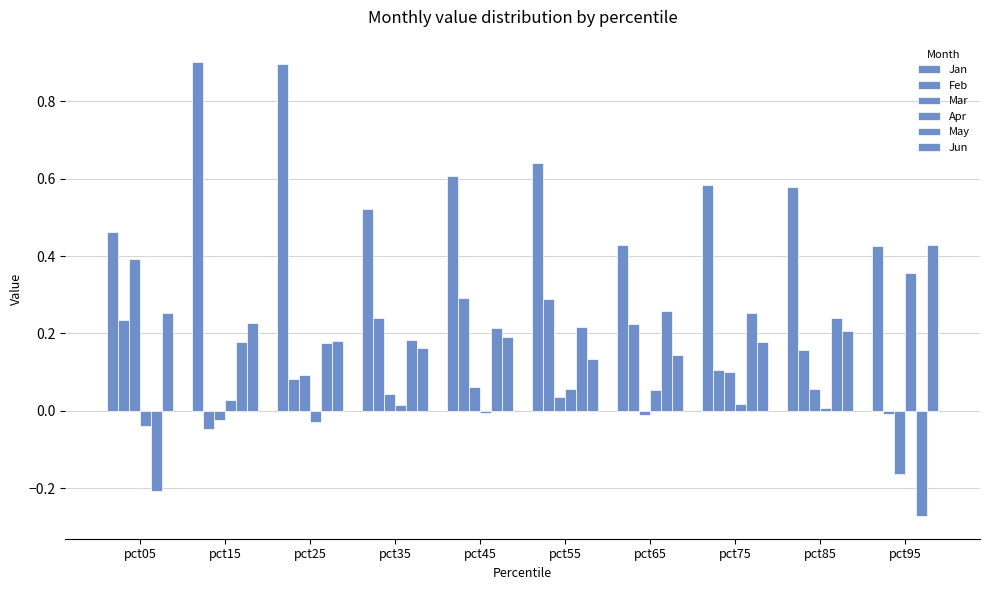

Reading left to right, what are all the values shown in this chart?

Jan: pct05=0.5	pct15=0.9	pct25=0.9	pct35=0.5	pct45=0.6	pct55=0.6	pct65=0.4	pct75=0.6	pct85=0.6	pct95=0.4
Feb: pct05=0.2	pct15=-0.0	pct25=0.1	pct35=0.2	pct45=0.3	pct55=0.3	pct65=0.2	pct75=0.1	pct85=0.2	pct95=-0.0
Mar: pct05=0.4	pct15=-0.0	pct25=0.1	pct35=0.0	pct45=0.1	pct55=0.0	pct65=-0.0	pct75=0.1	pct85=0.1	pct95=-0.2
Apr: pct05=-0.0	pct15=0.0	pct25=-0.0	pct35=0.0	pct45=-0.0	pct55=0.1	pct65=0.1	pct75=0.0	pct85=0.0	pct95=0.4
May: pct05=-0.2	pct15=0.2	pct25=0.2	pct35=0.2	pct45=0.2	pct55=0.2	pct65=0.3	pct75=0.3	pct85=0.2	pct95=-0.3
Jun: pct05=0.3	pct15=0.2	pct25=0.2	pct35=0.2	pct45=0.2	pct55=0.1	pct65=0.1	pct75=0.2	pct85=0.2	pct95=0.4